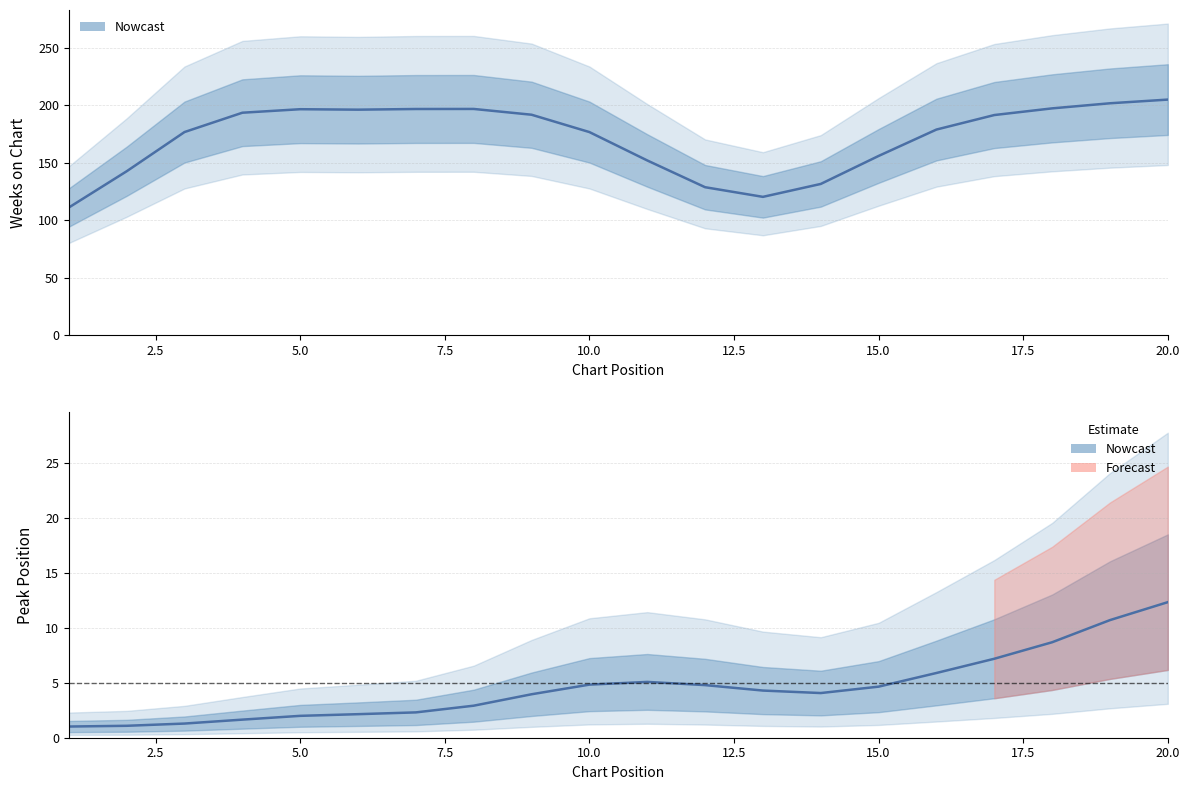

How many lines are shown in the chart?

2